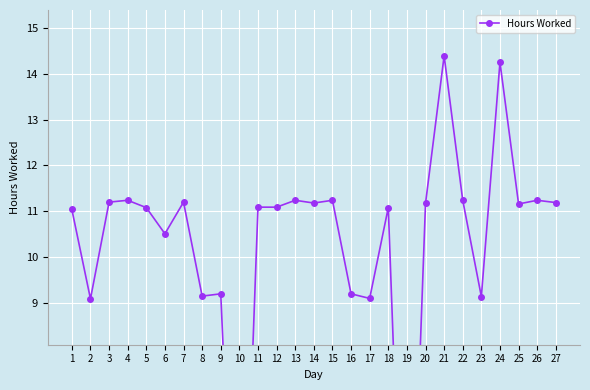

Count the number of categories in the chart.

27